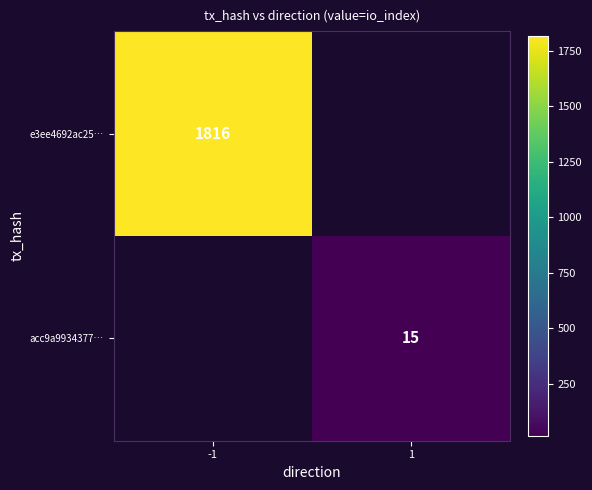

The value of e3ee4692ac25… at -1 is 1816. True or false?

True